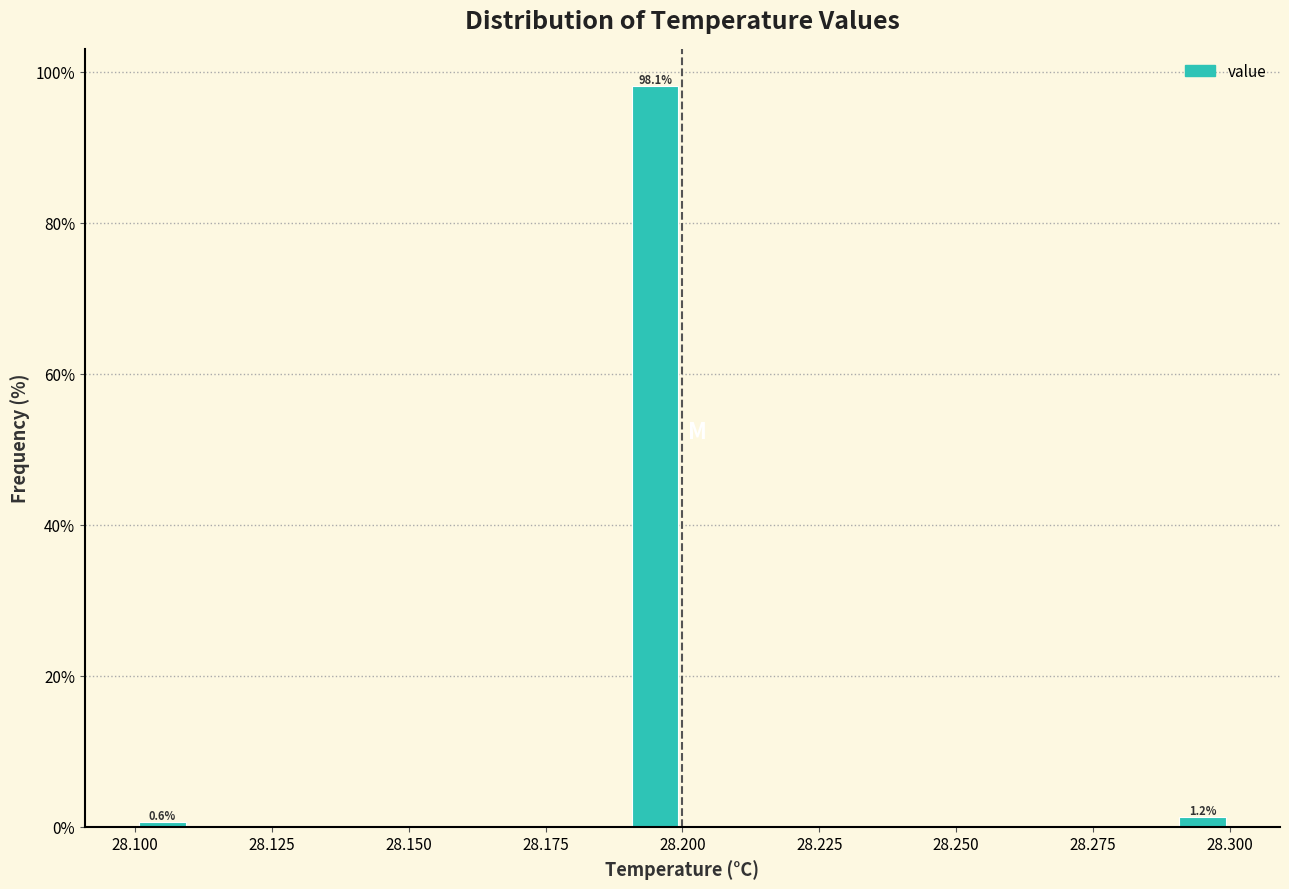

Read against the x-axis, roughly where is the centre of the tallest bar?

28.195